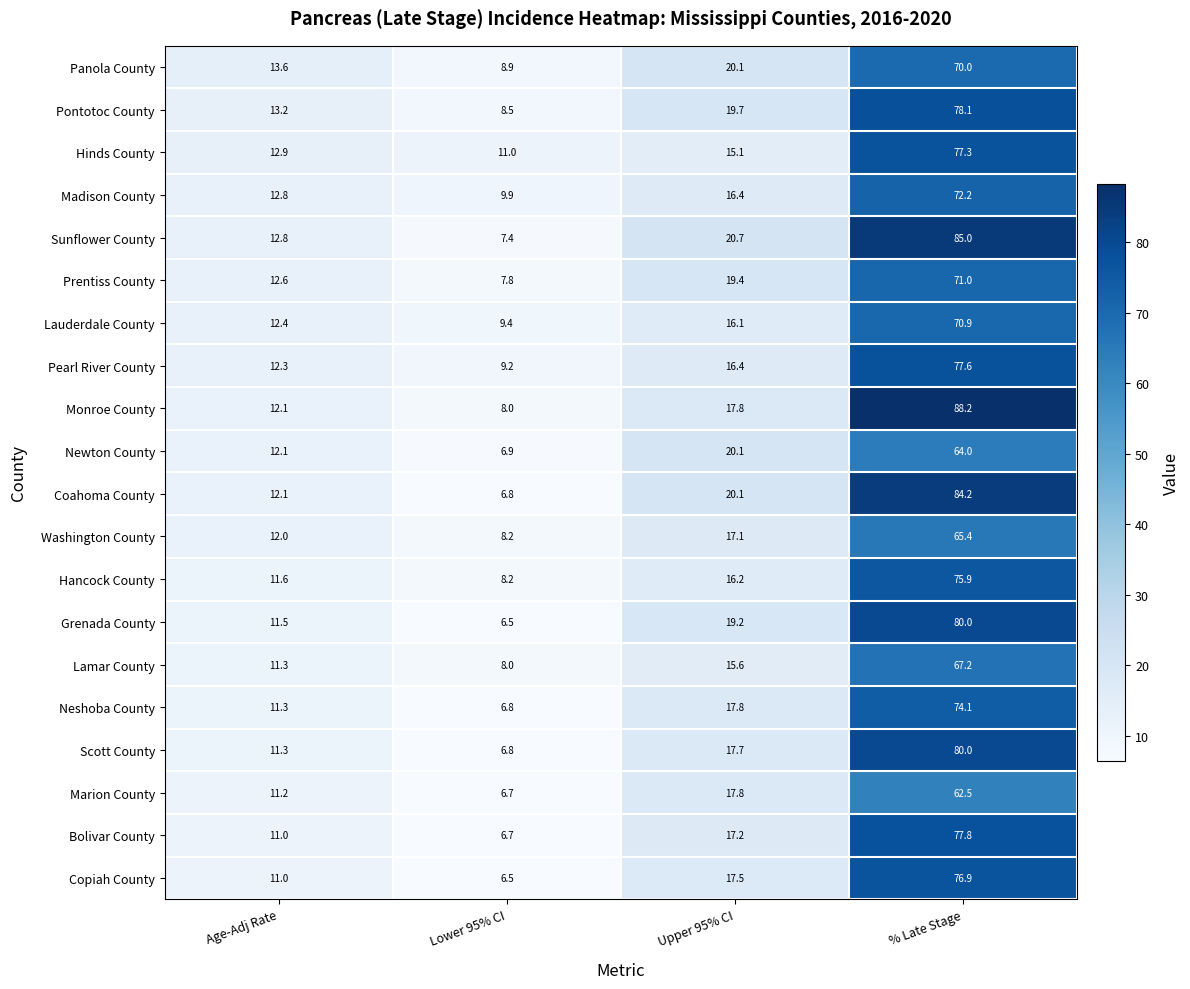

Rank the categories by Hinds County value from highest to lowest.

% Late Stage, Upper 95% CI, Age-Adj Rate, Lower 95% CI